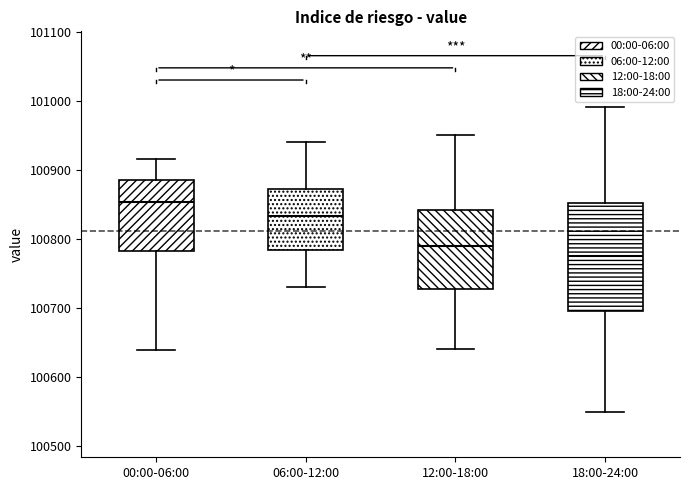

Comparing the boxes themselves (not the whiskers), which one is the tallest?

18:00-24:00